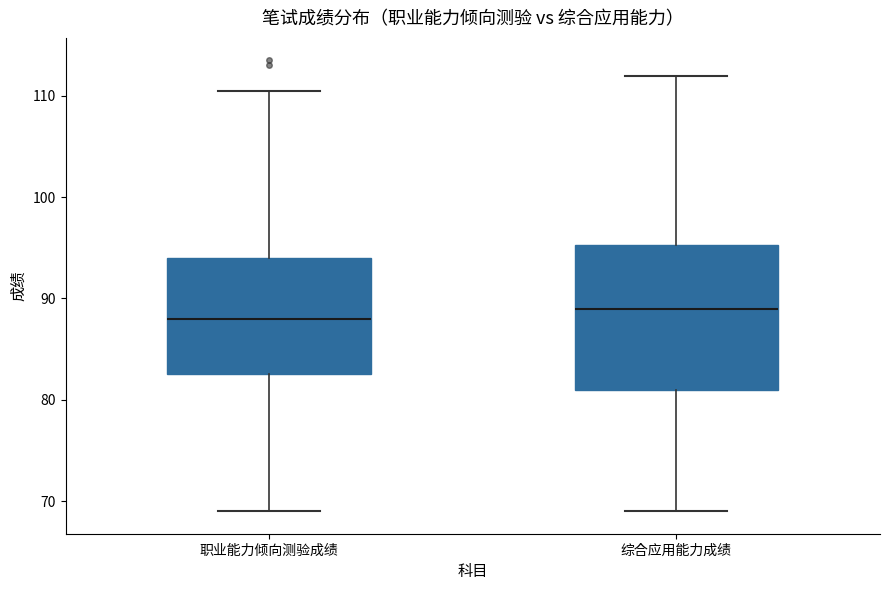

Which box is the tallest, from its lower edge to its upper edge?

综合应用能力成绩